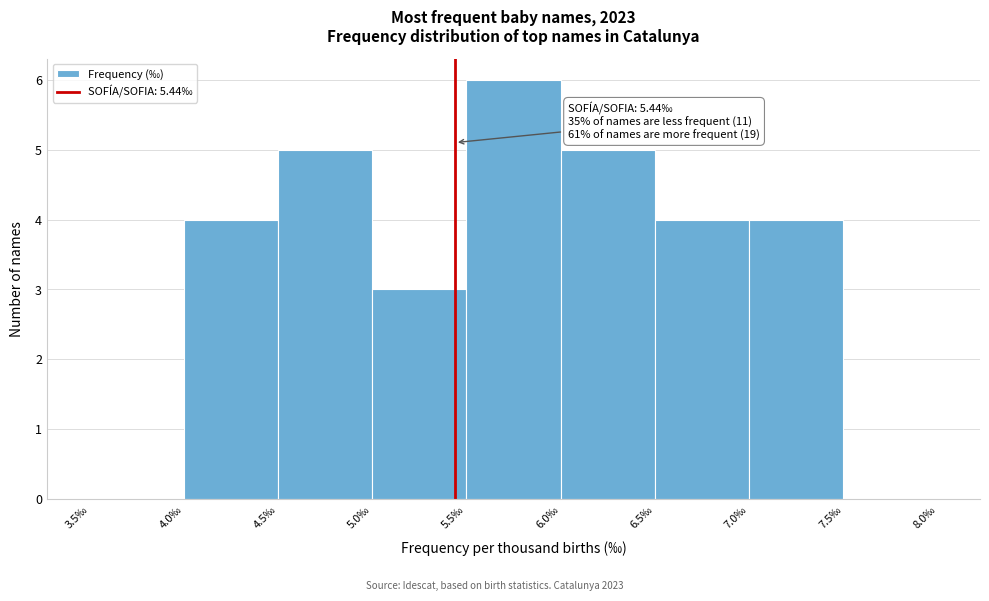

Which range on the x-axis has the tallest bar?

5.5 to 6.0